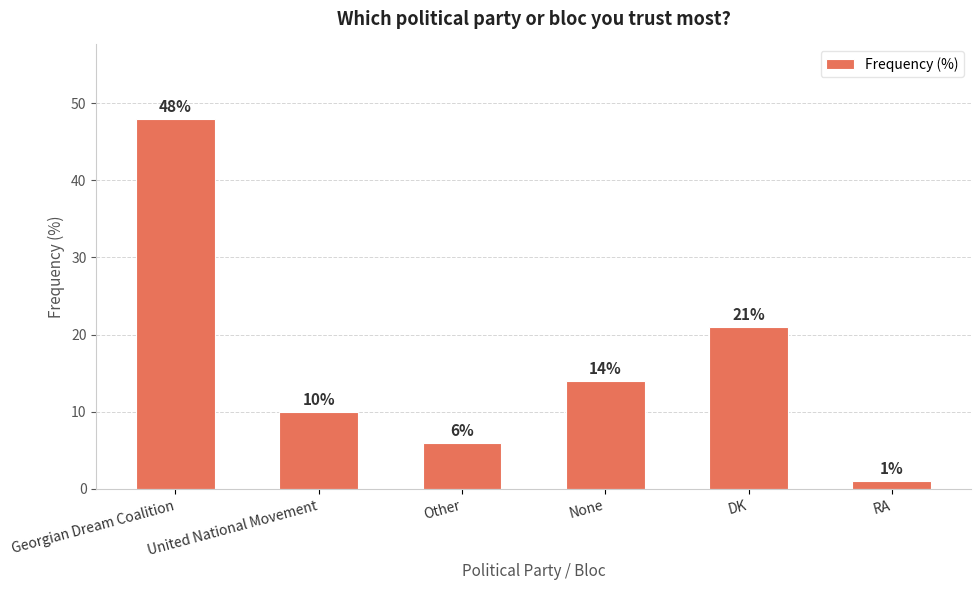

Approximately how many times larger is the value at DK compared to Other?

3.5